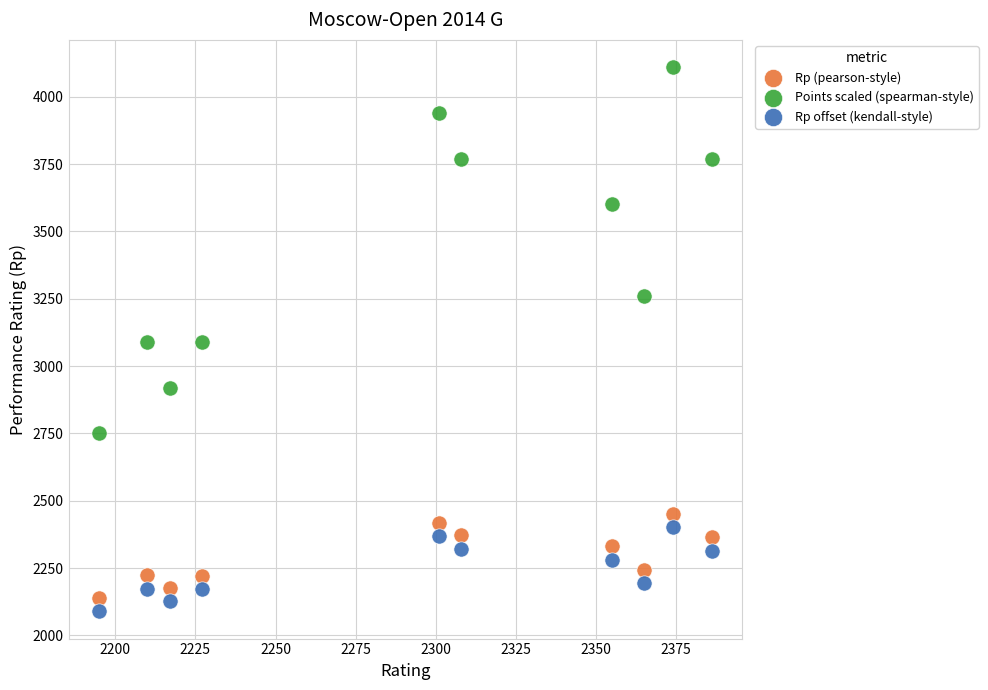

Across all data points, what is the range of Y values (max minus min)?

2021